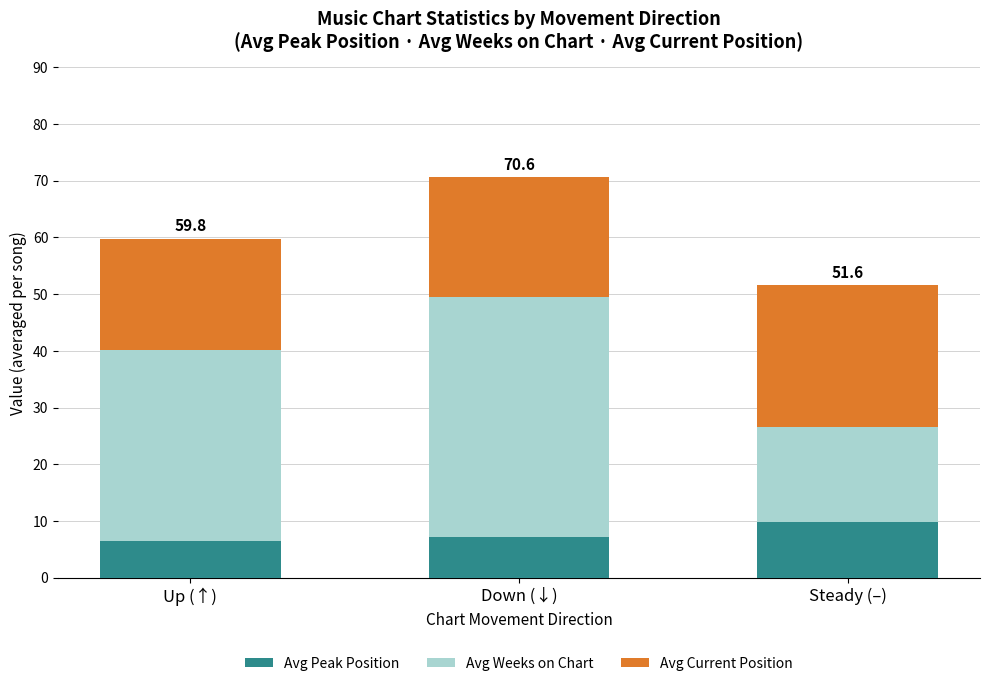

What is the sum of the Avg Peak Position values at Up (↑) and Down (↓)?

13.6